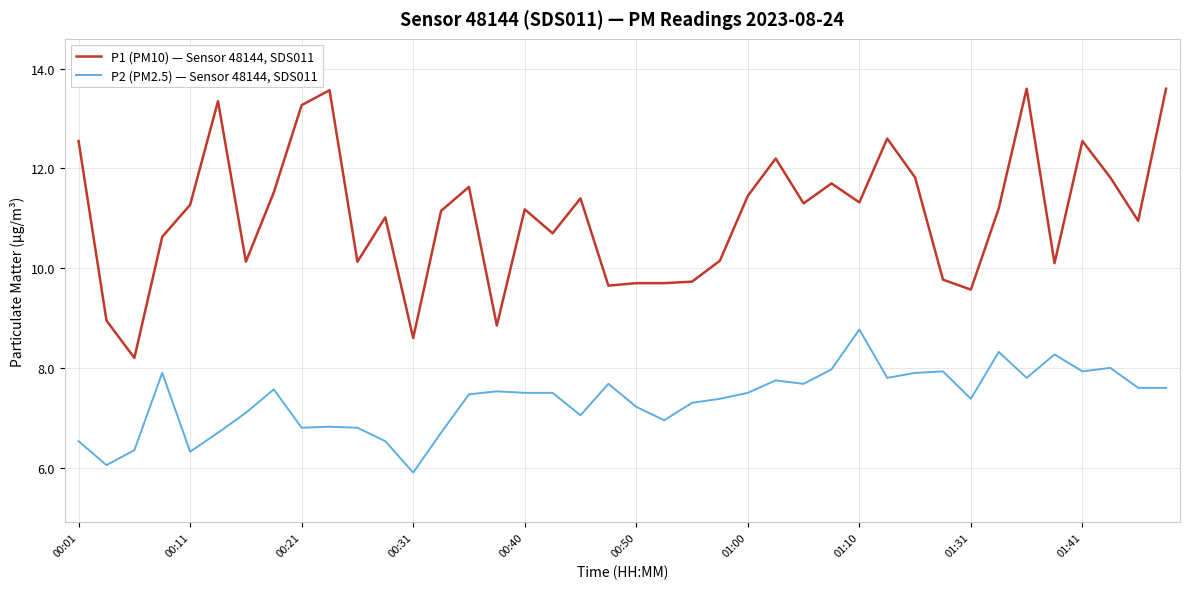

What is the minimum value for P1 (PM10) — Sensor 48144, SDS011?

8.2